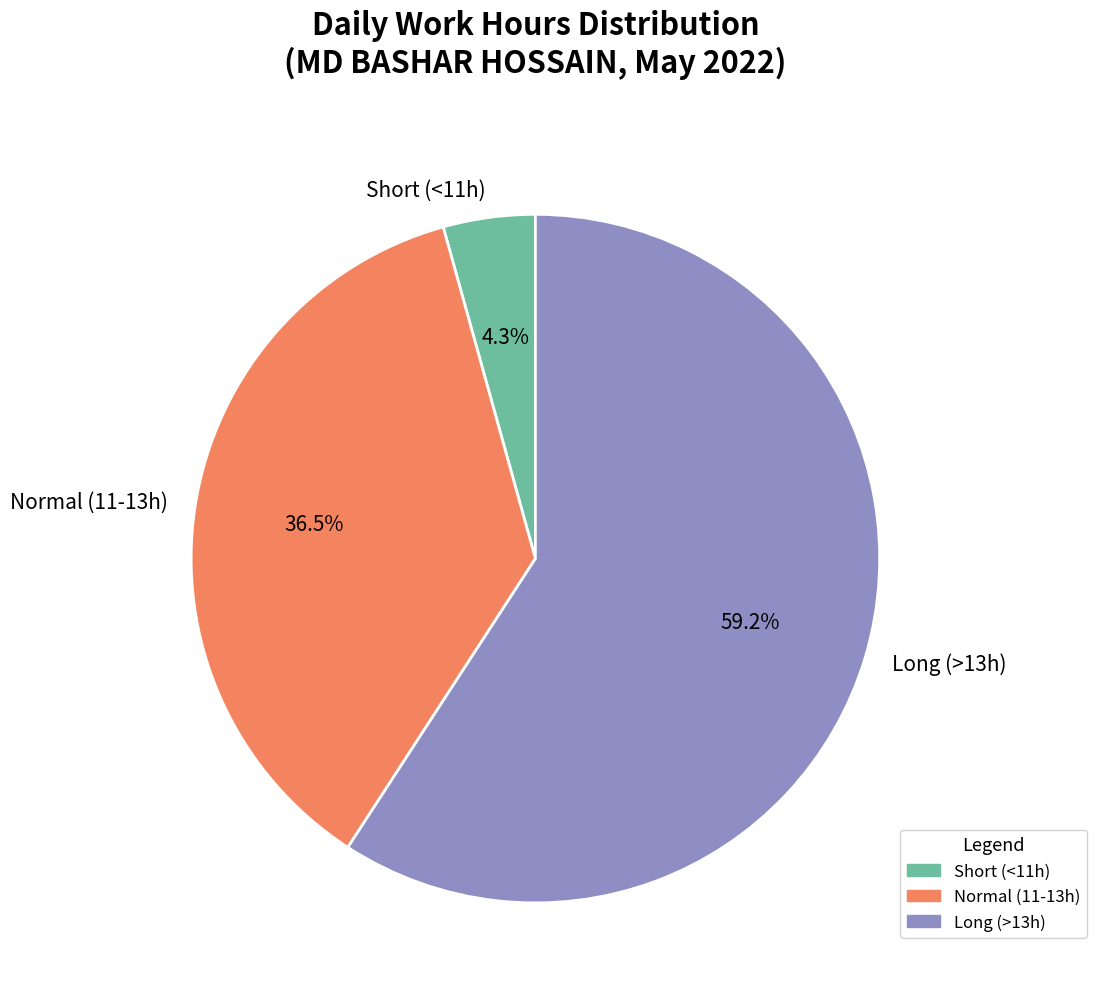

Does any single category account for the majority?

Yes